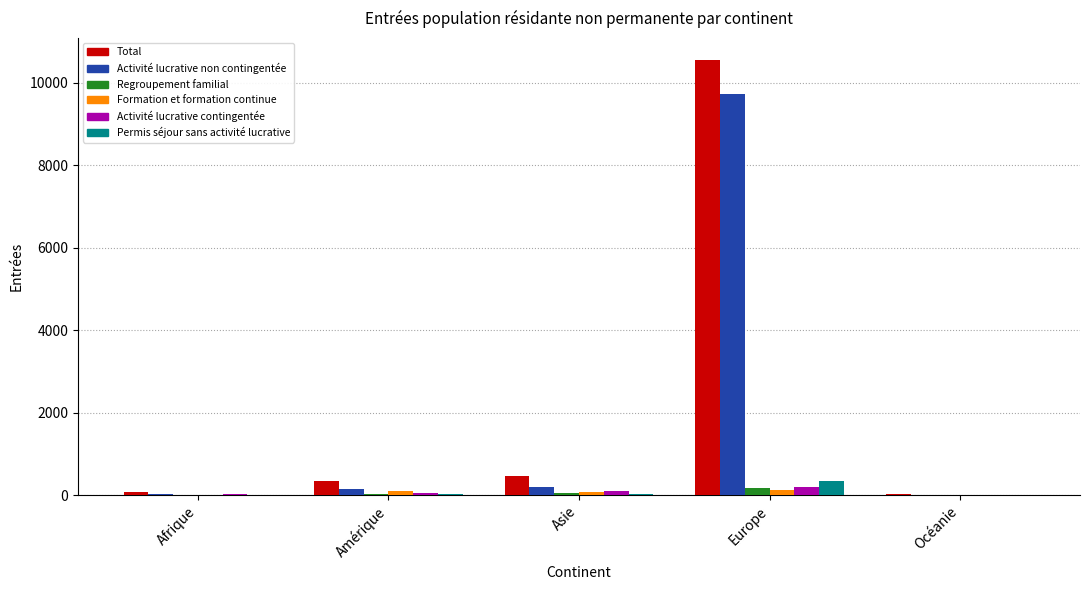

What is the maximum value for Activité lucrative non contingentée?

9723